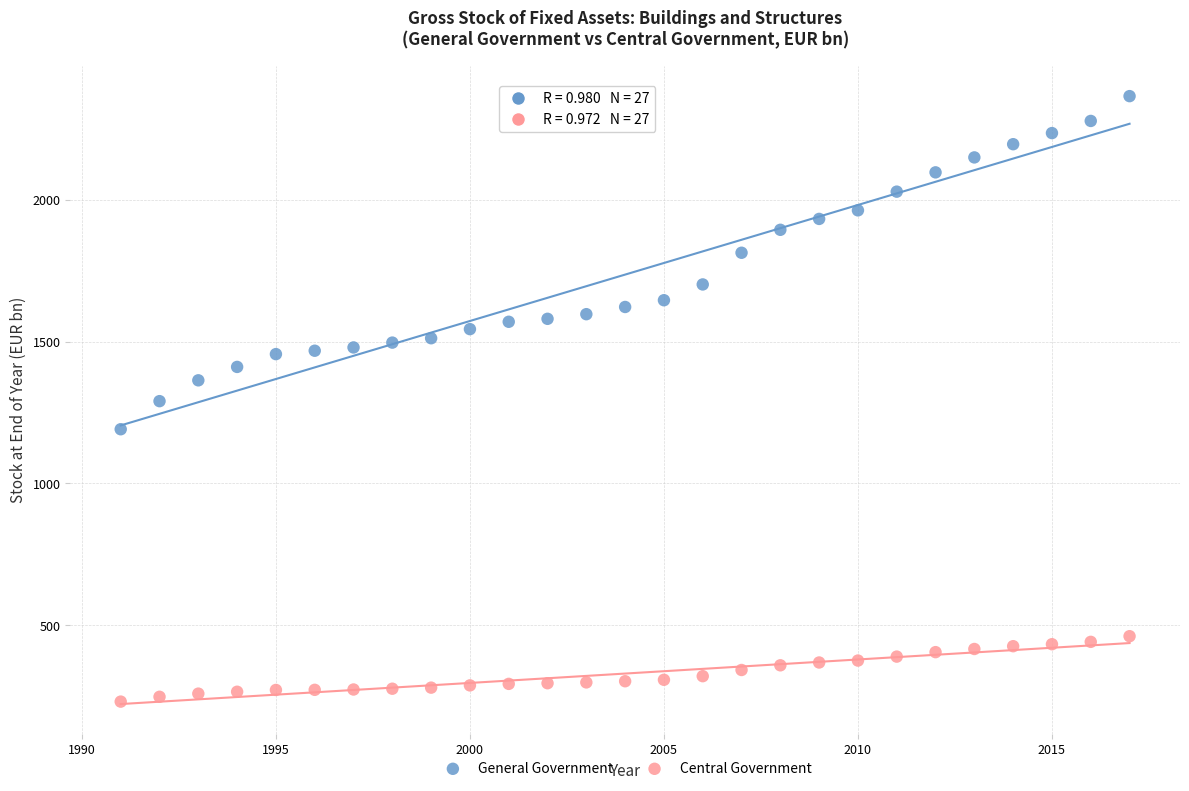

Which series has the widest spread of Y values?

General Government